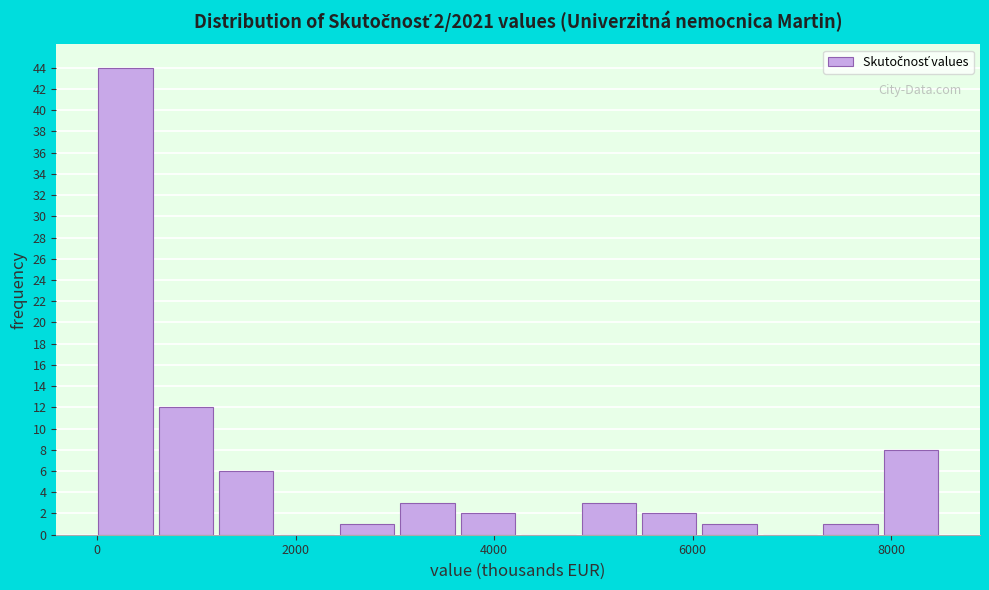

Read against the x-axis, roughly where is the centre of the tallest bar?

200